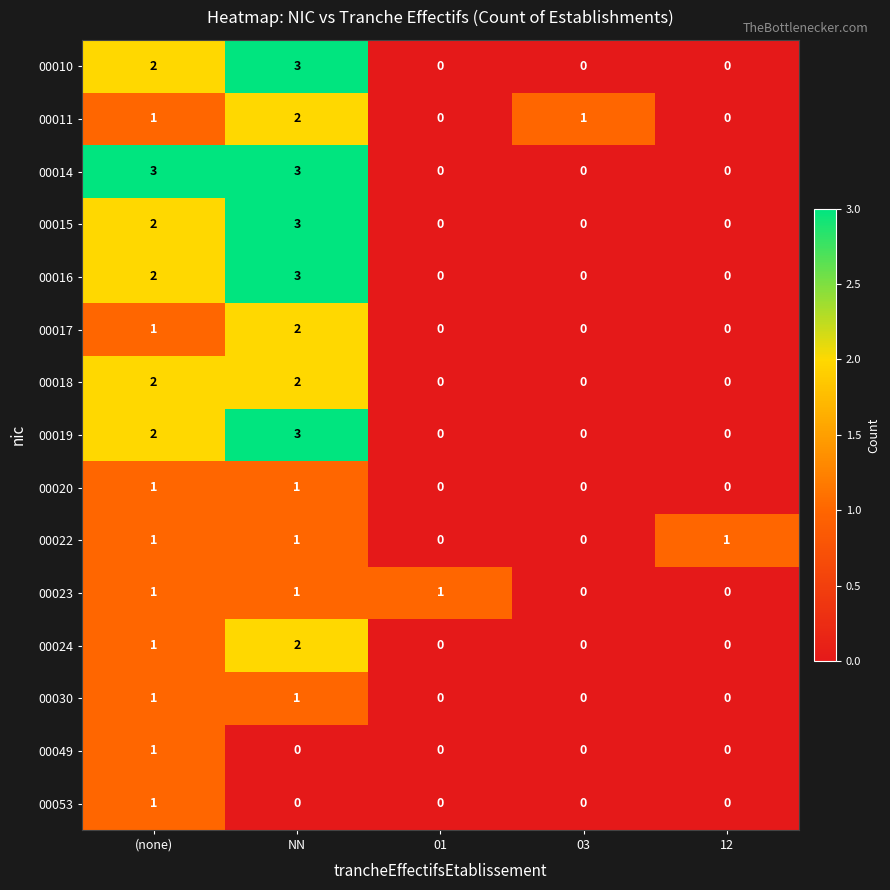

How many 00014 values are between 0 and 3?

5